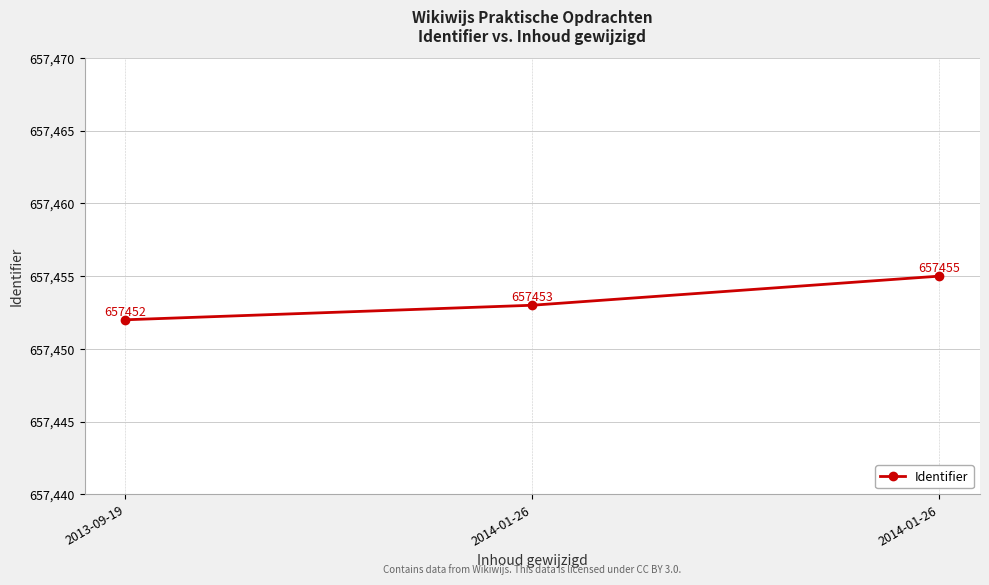

What is the sum of all values?

1972360